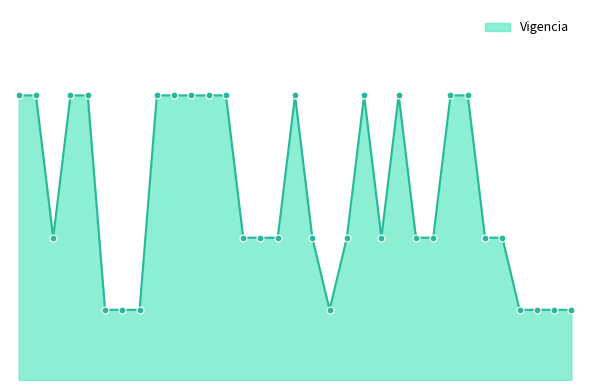

Is this an area chart (filled region under the line)?

Yes